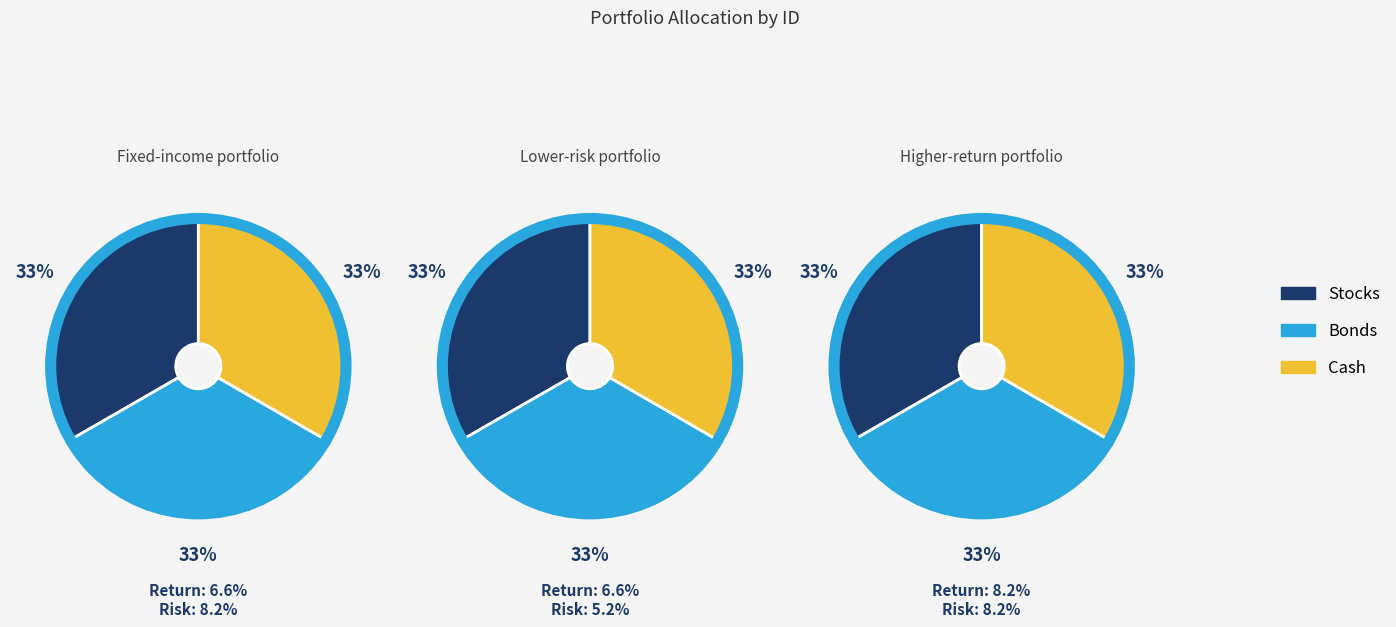

To the nearest percent, what is the average slice percentage?

33%